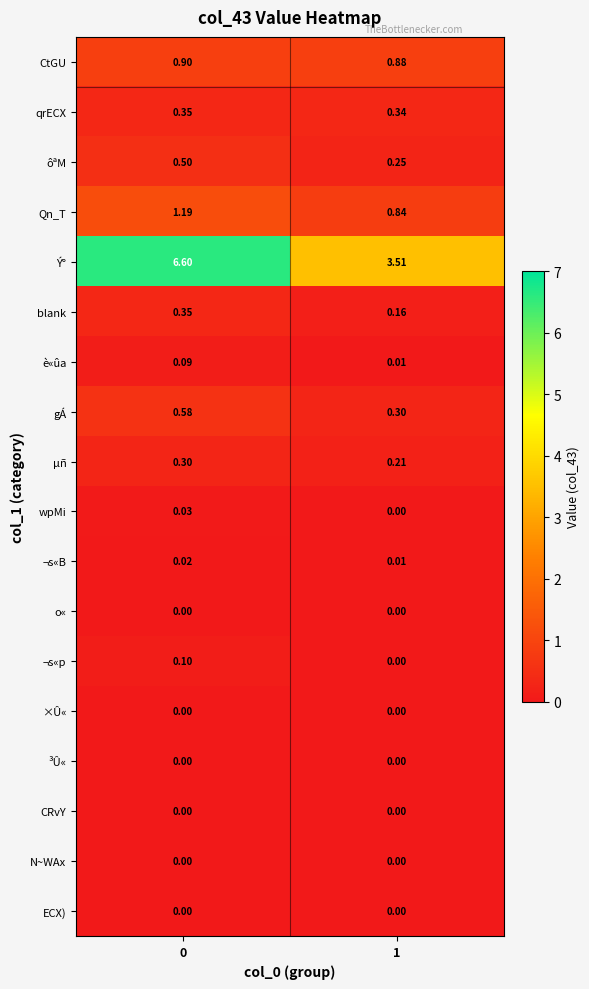

Between 0 and 1, which series saw the biggest shift?

Ý°